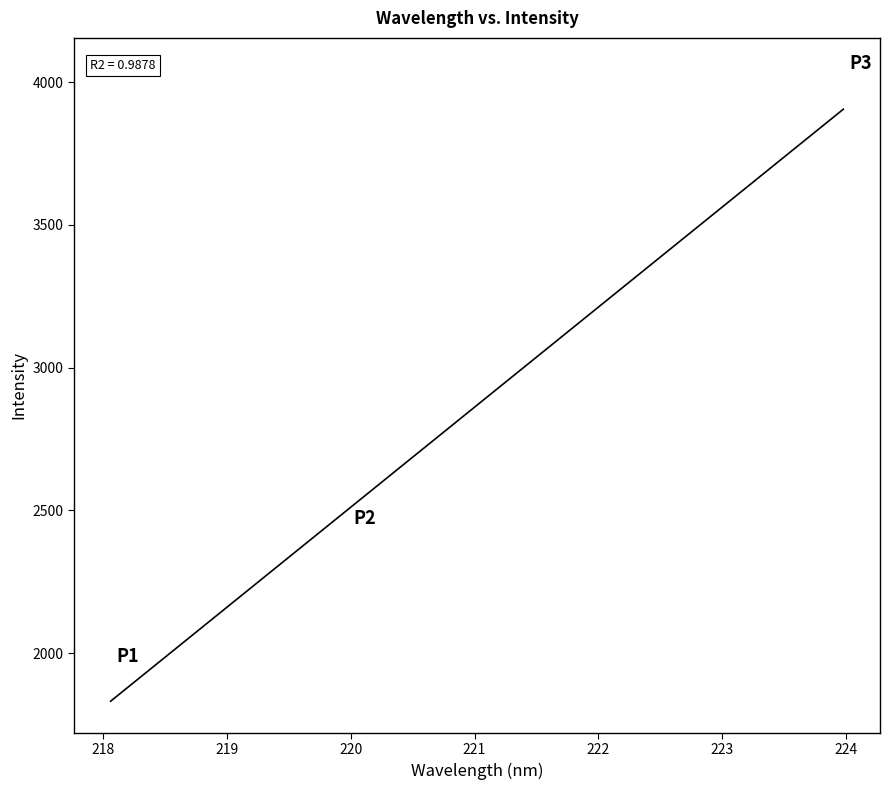

What is the range of Y values (max minus min)?

2075.7